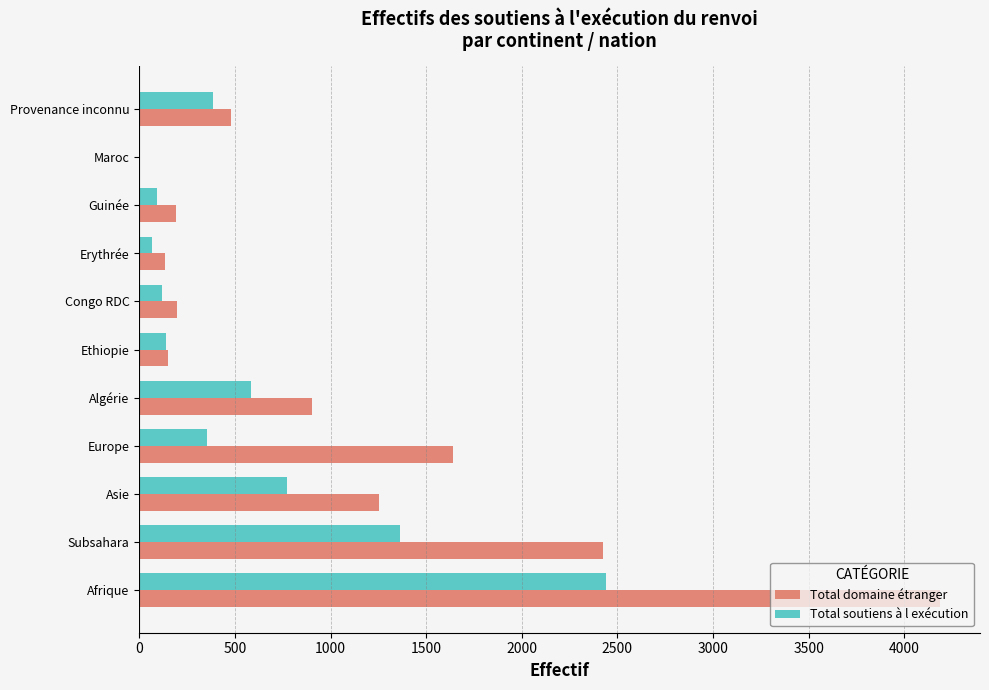

What is the greatest value displayed?

4187